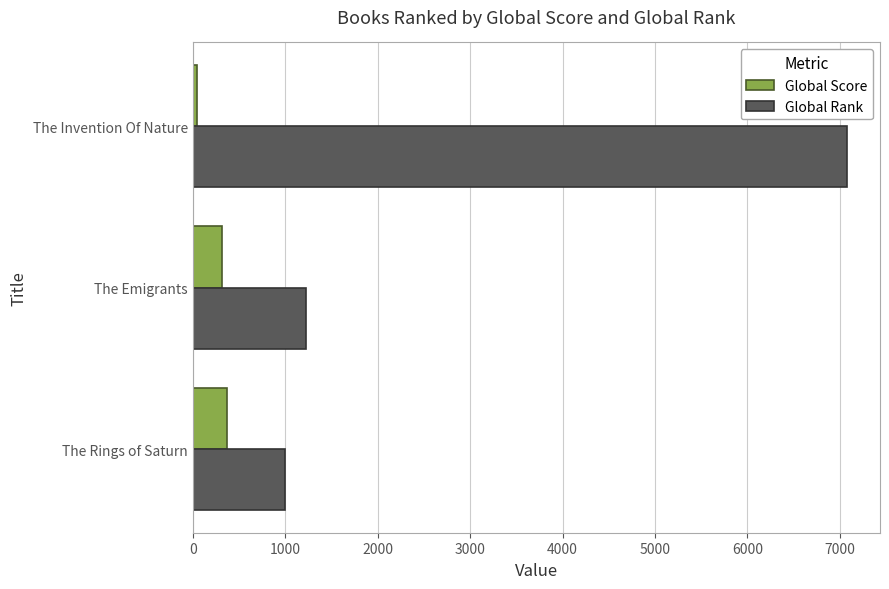

At which category does the chart reach its minimum across all series?

The Invention Of Nature